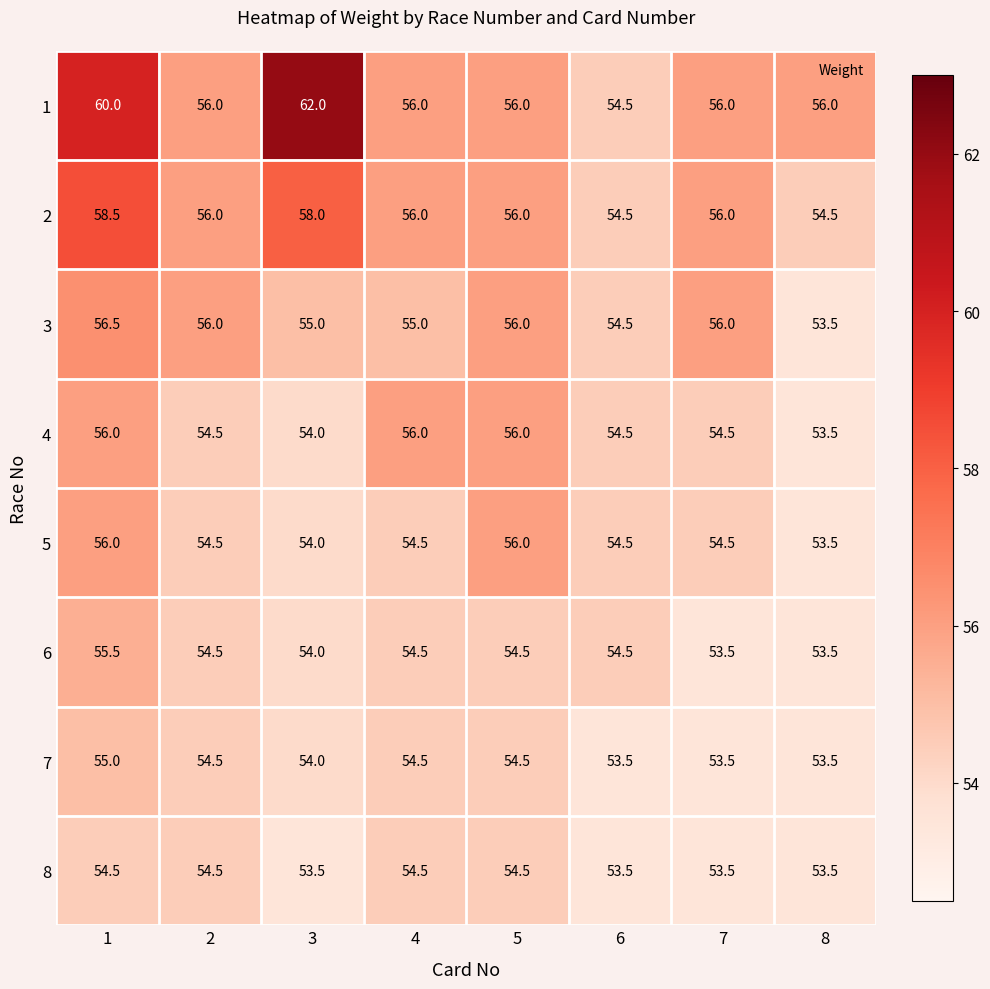

What is the total value across all series at 2?

440.5